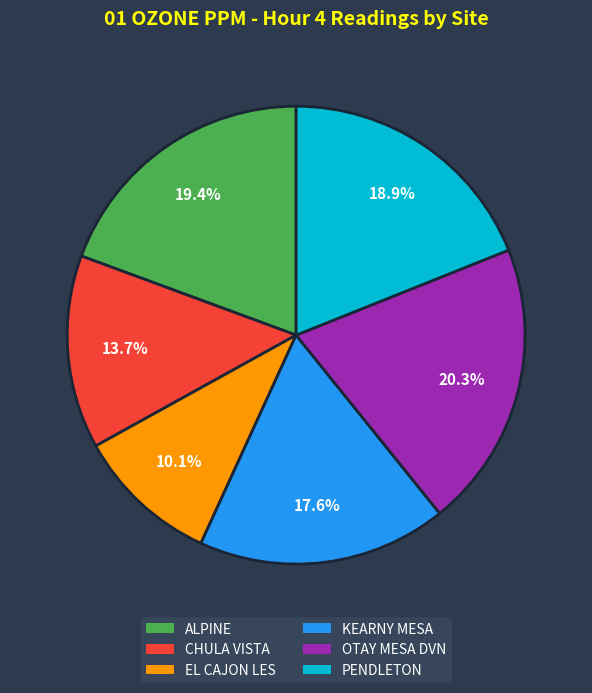

What is the smallest slice in the pie chart?

EL CAJON LES